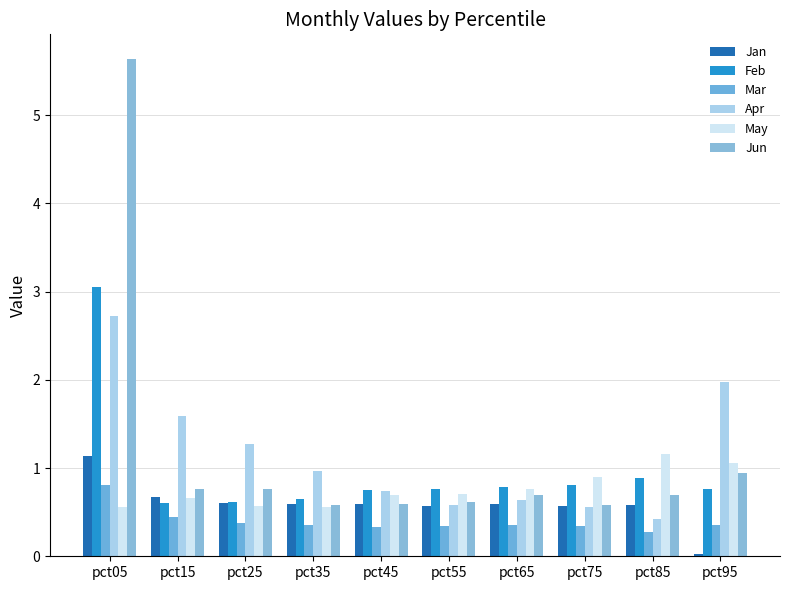

Rank the series by their maximum value, from lowest to highest.

Mar, Jan, May, Apr, Feb, Jun